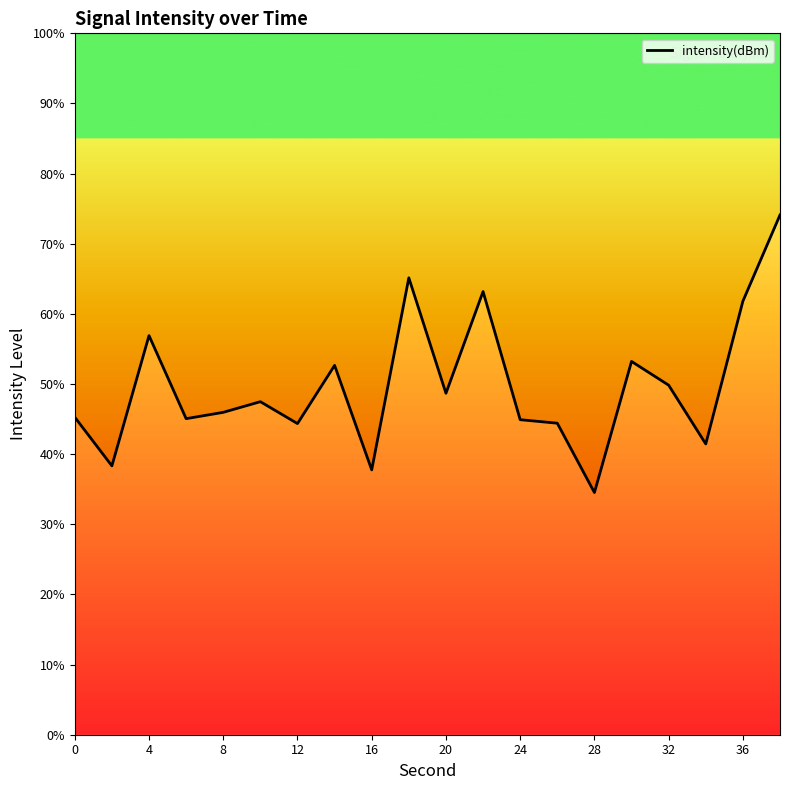

What is the greatest value displayed?

74.1